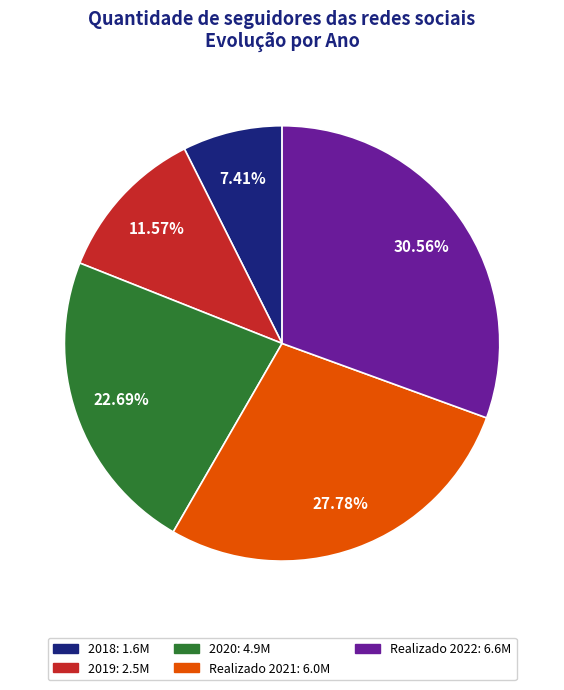

To the nearest percent, what is the combined percentage of 2018 and Realizado 2022?

38%